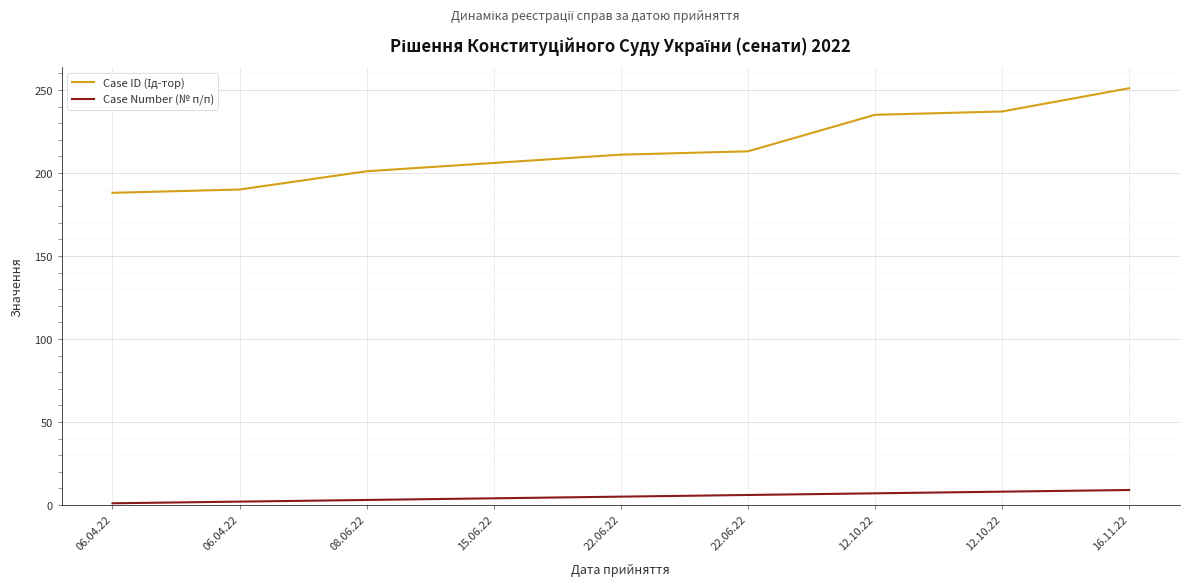

Which label corresponds to the smallest value in the chart?

06.04.22